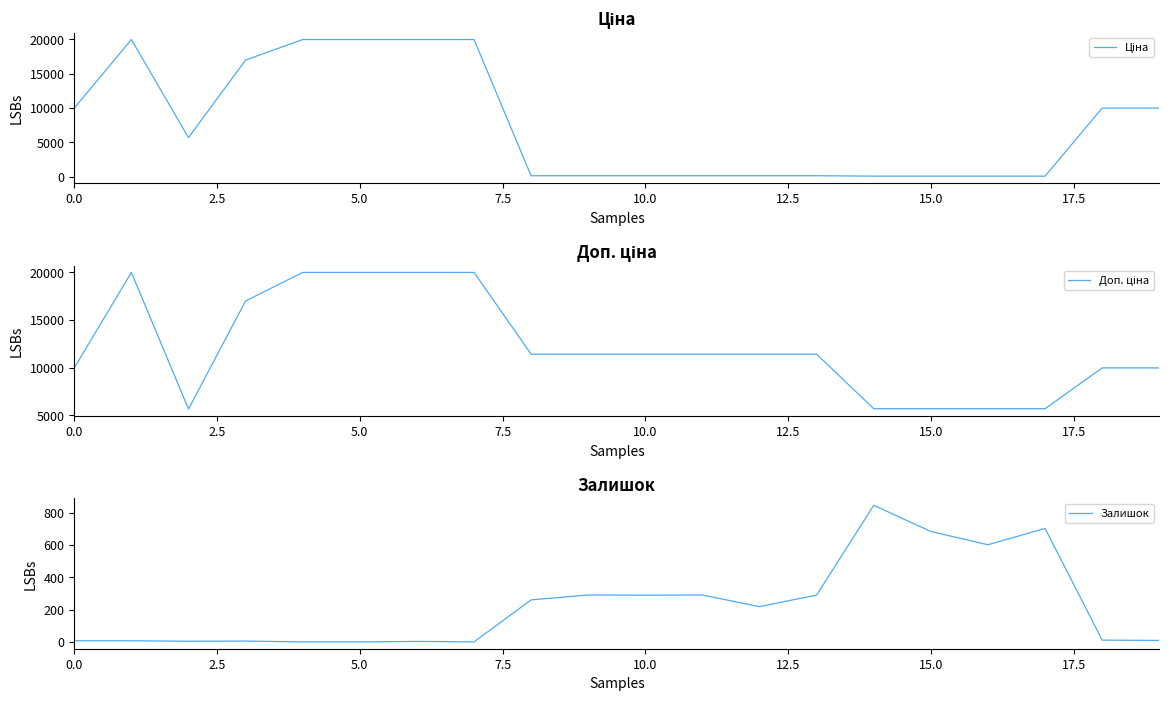

What is the highest value of the Залишок series?

845